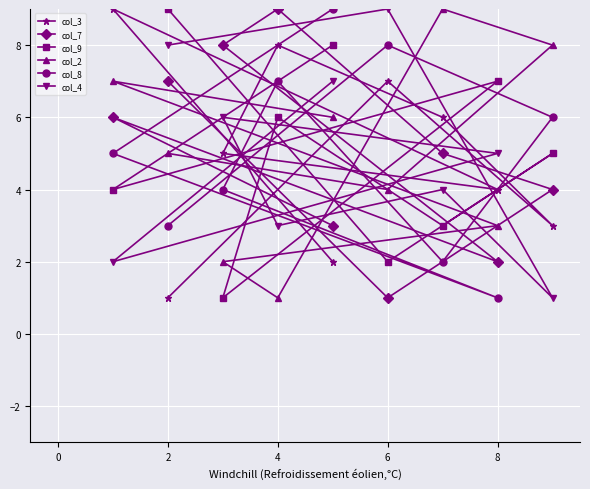

Count the col_7 values in the range 3 to 7.

5